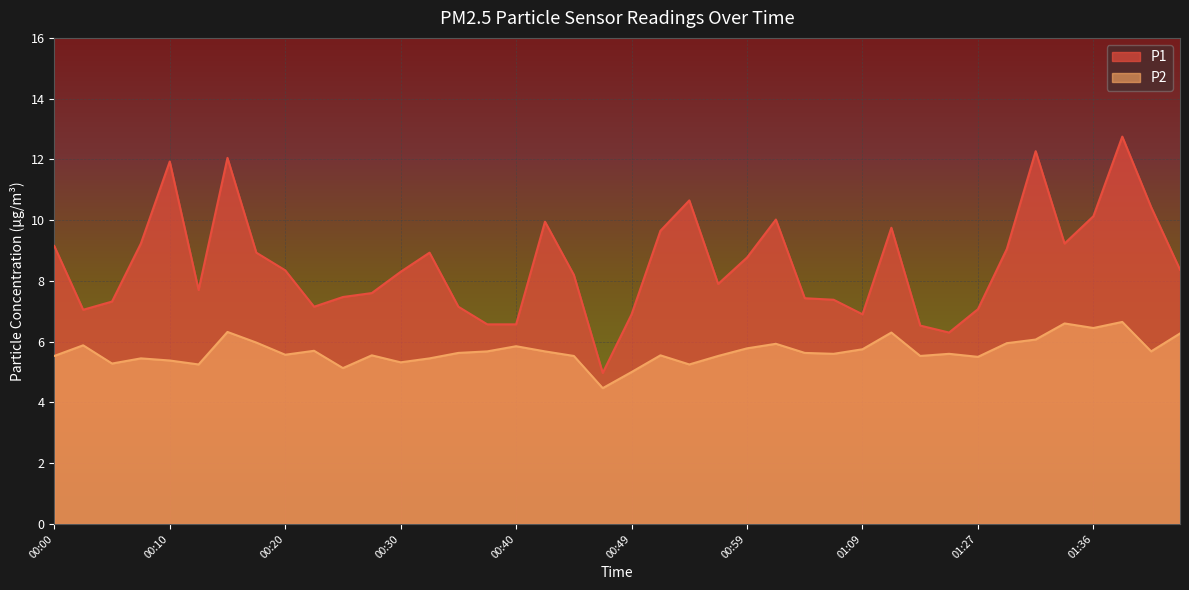

List the series in order of their overall mean, lowest first.

P2, P1